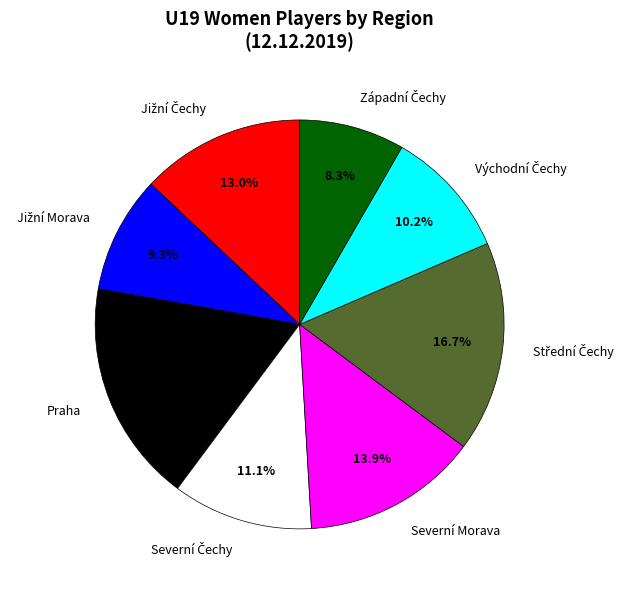

Is there any slice that represents more than half of the pie?

No